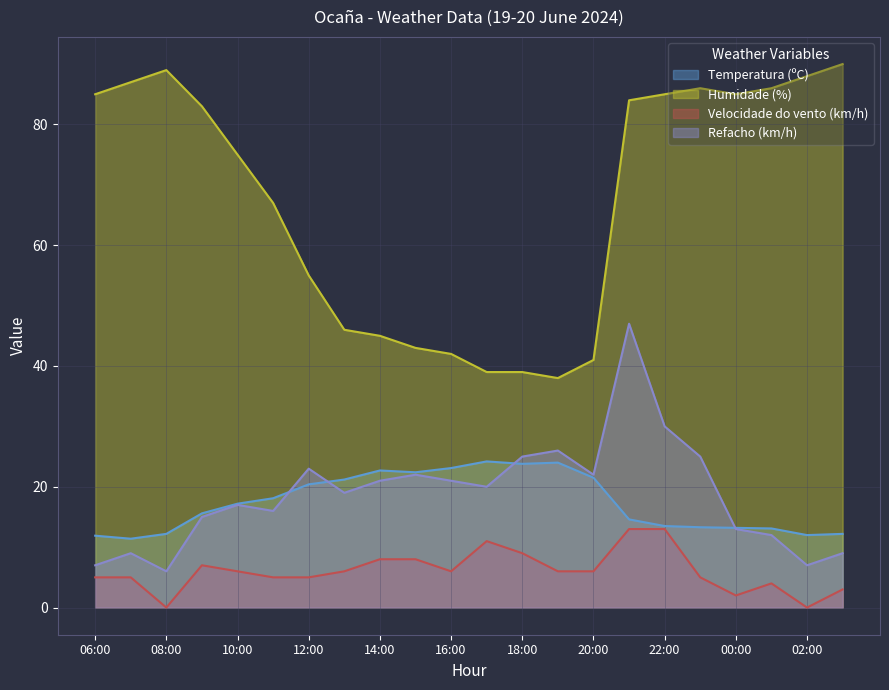

What is the difference between the maximum and minimum values in the Humidade (%) series?

52.0